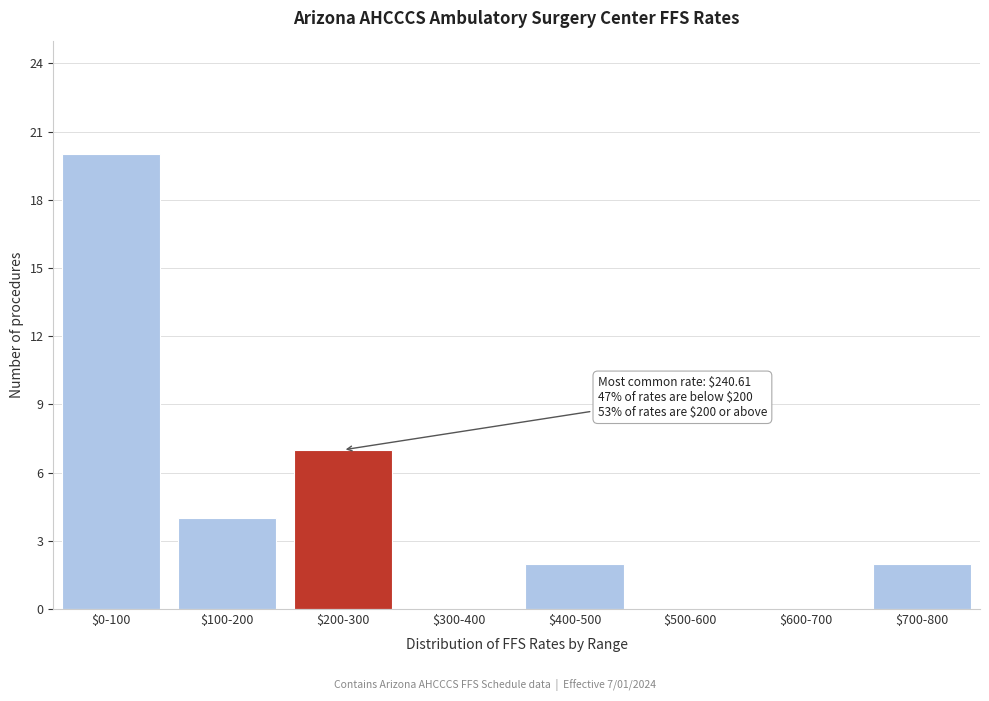

At which category does the chart reach its peak across all series?

$0-100